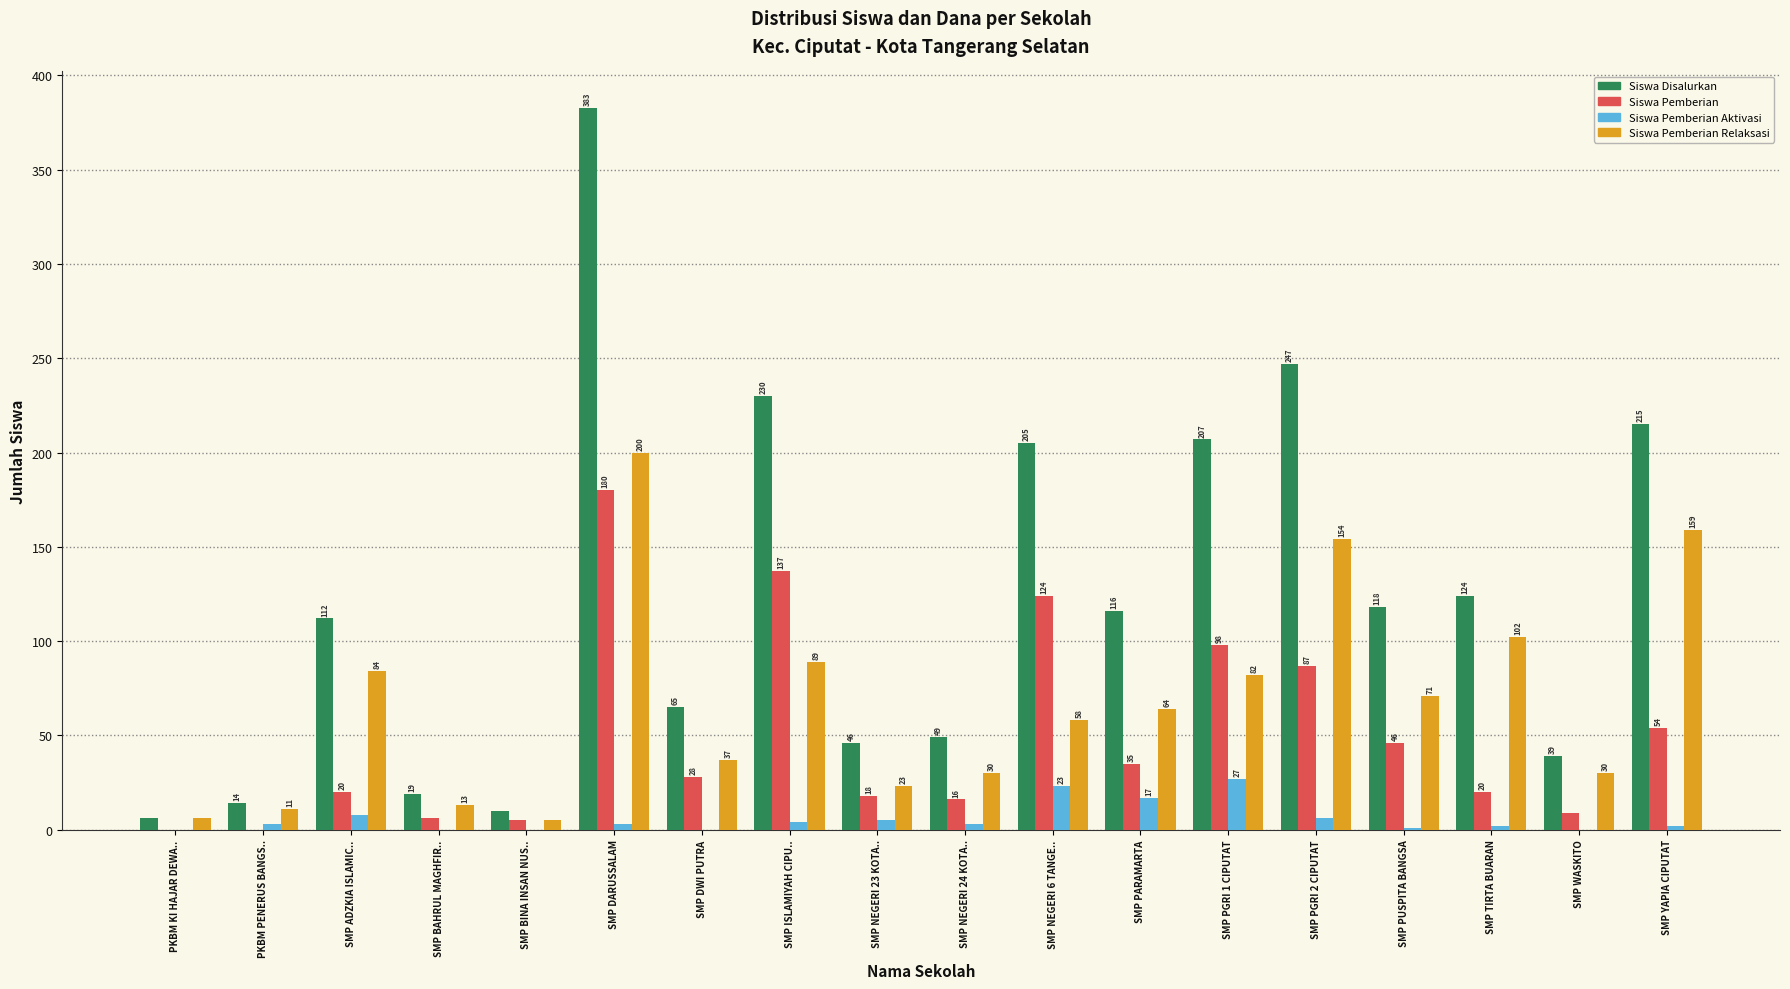

Which series changed the most between PKBM KI HAJAR DEWA.. and SMP DWI PUTRA?

Siswa Disalurkan